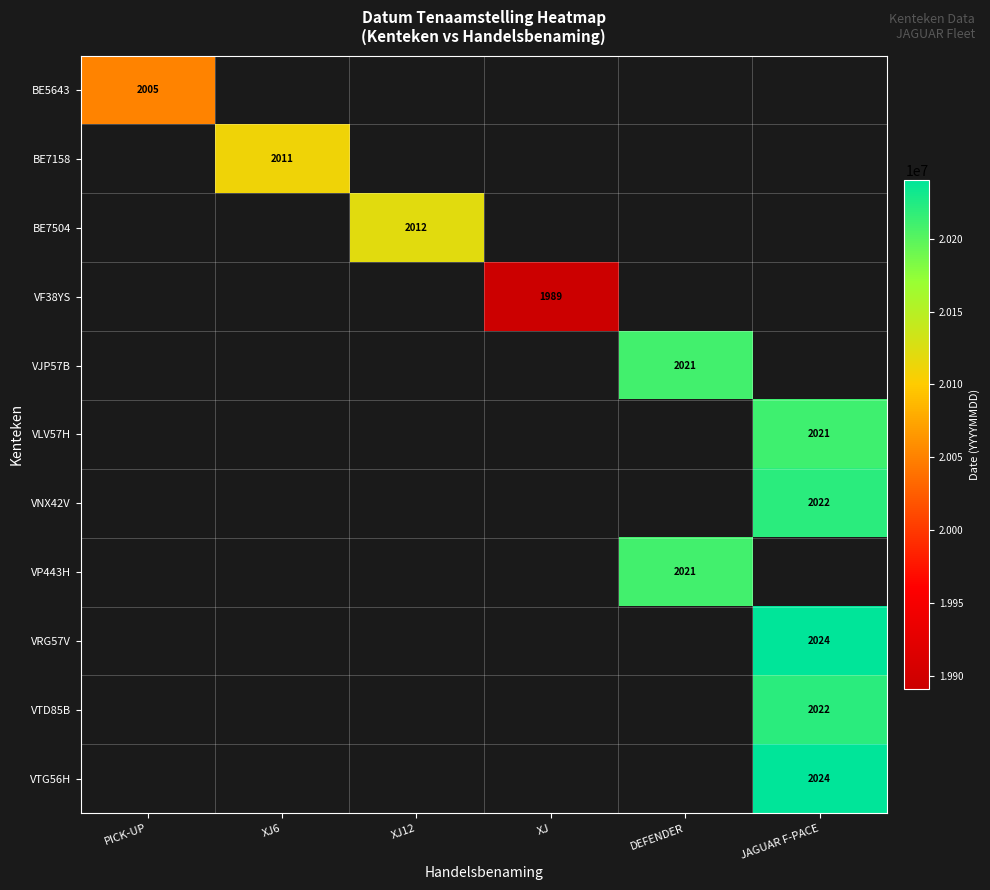

The BE7504 series shows 2012 at XJ12. True or false?

True